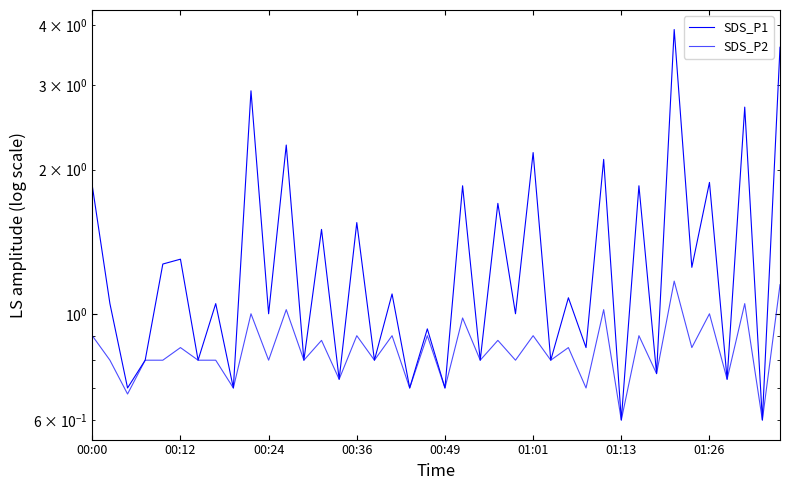

In SDS_P1, how many points are higher than both neighbors (excluding endpoints)?

17